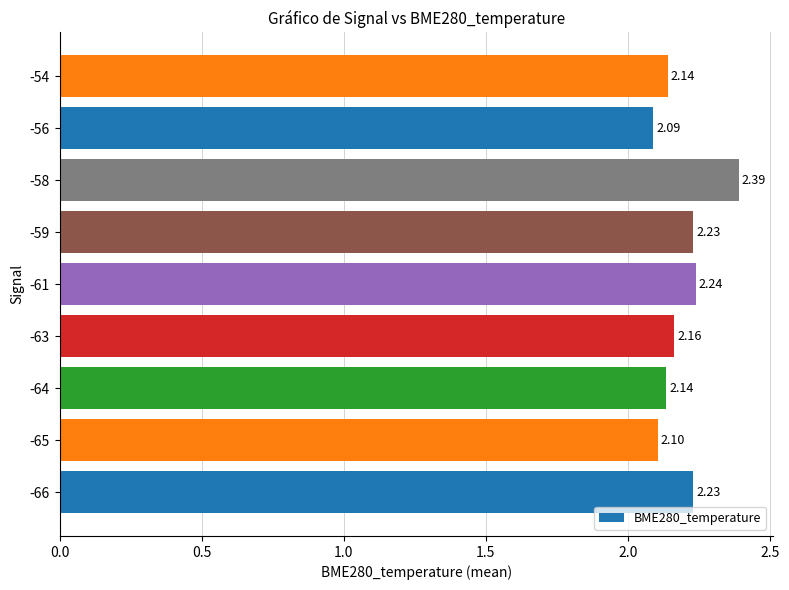

How many distinct data groups are displayed?

1